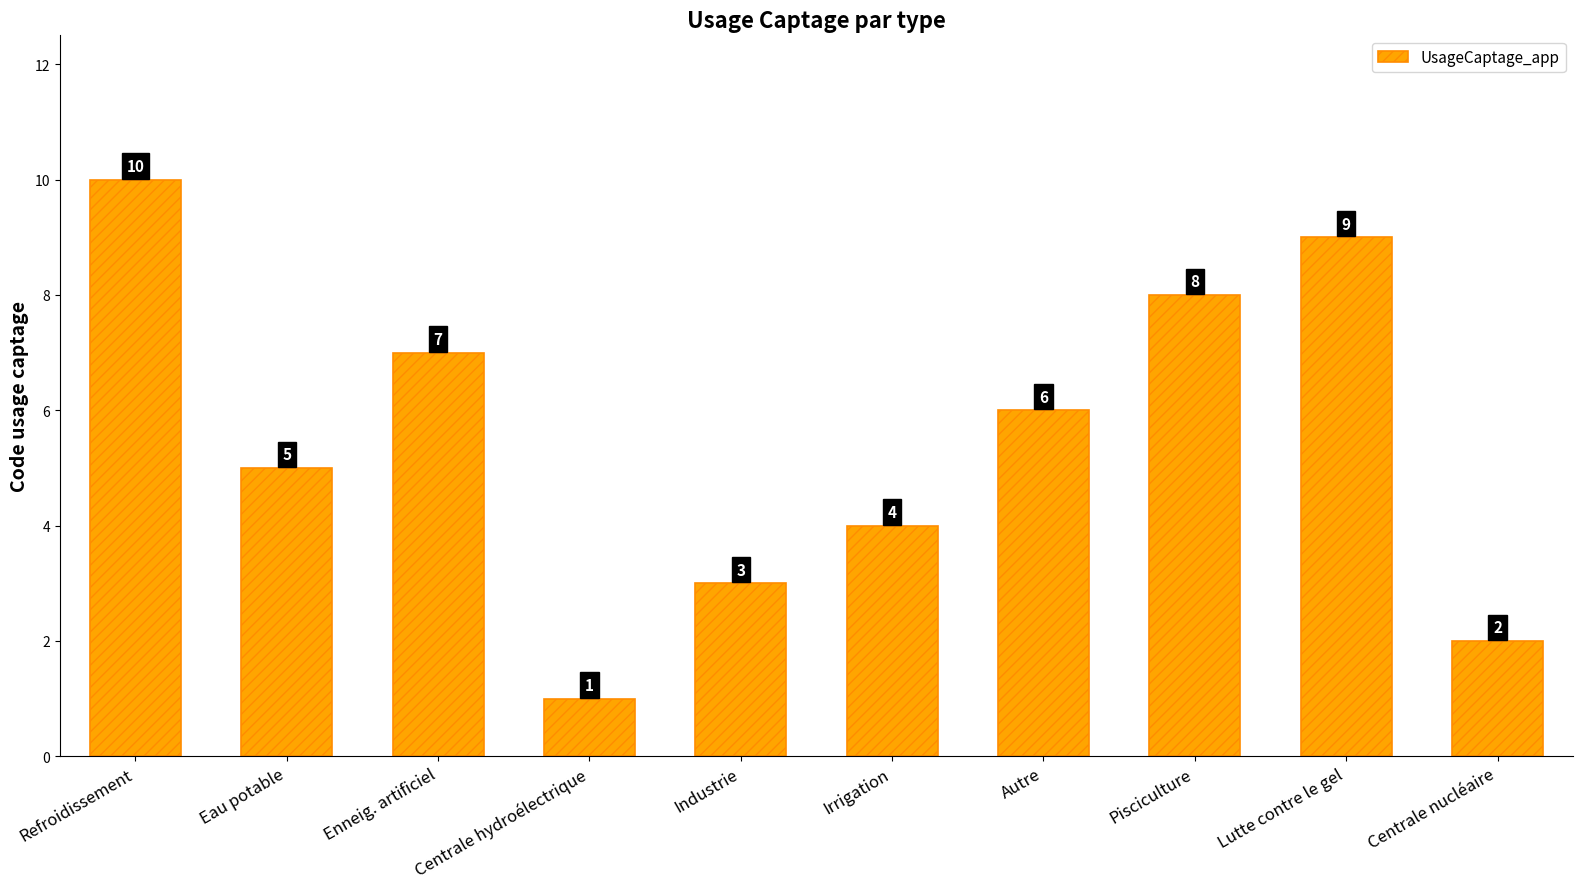

Approximately how many times larger is the value at Pisciculture compared to Industrie?

2.7